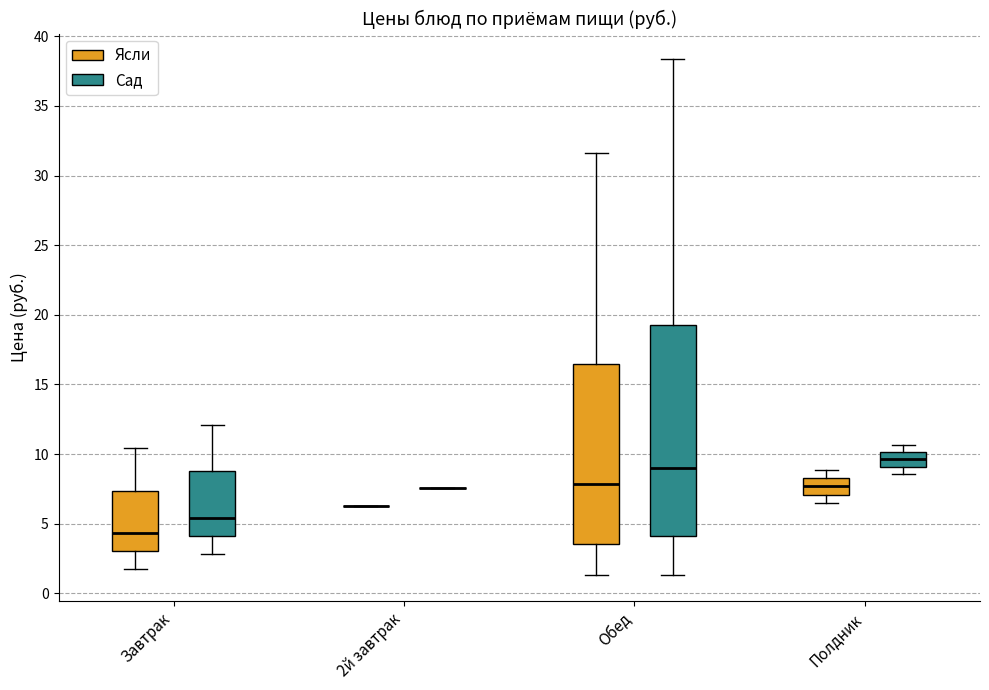

Where is the upper edge of the box for Завтрак (Сад) on the y-axis? The values are not printed on the chart, so give them approximately, as read against the axis.

9.0